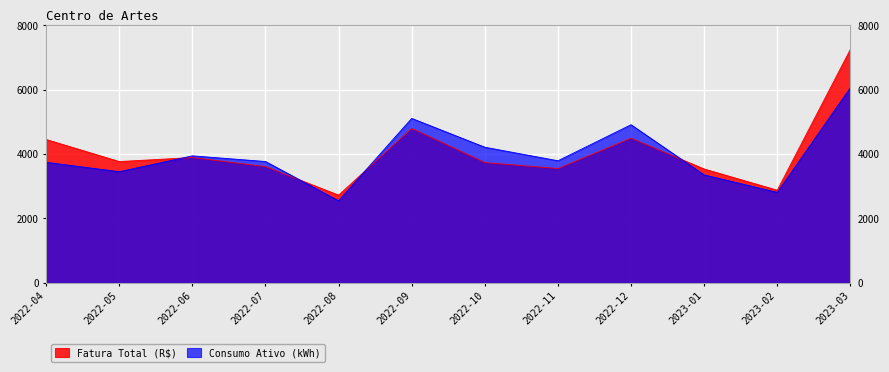

Is the value of Fatura Total (R$) at 2022-06 greater than the value of Consumo Ativo (kWh) at 2022-12?

No